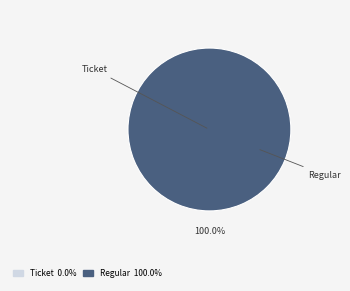

What percentage is the Regular slice, to the nearest percent?

100%